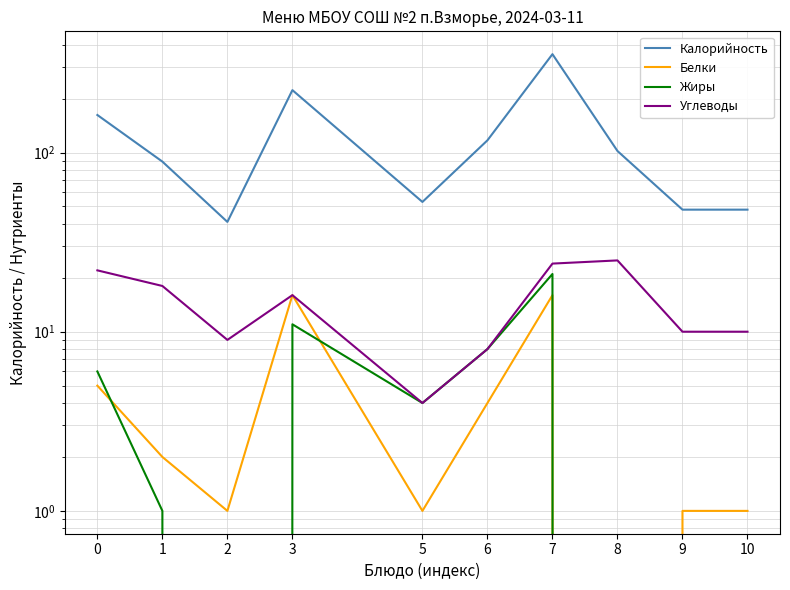

How many lines are shown in the chart?

4